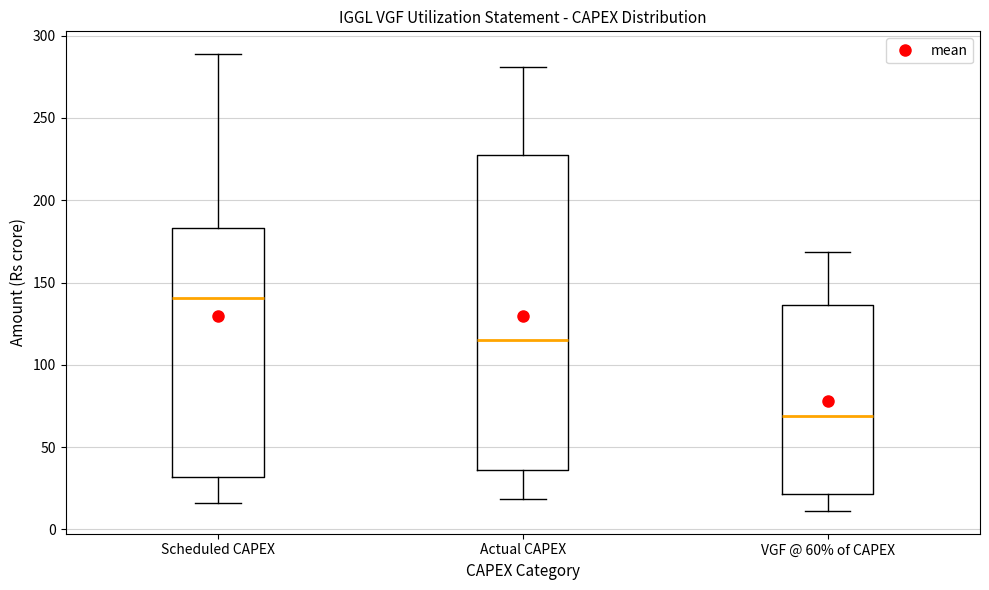

Reading left to right, transcribe this box plot: for each box, give where its median line is, the range the box spans, and where its two whiskers end, as read against the y-axis. The values are not printed on the chart, so give them approximately, as read against the axis.

Scheduled CAPEX: median 140, box 30 to 185, whiskers 15 to 290
Actual CAPEX: median 115, box 35 to 225, whiskers 20 to 280
VGF @ 60% of CAPEX: median 70, box 20 to 135, whiskers 10 to 170